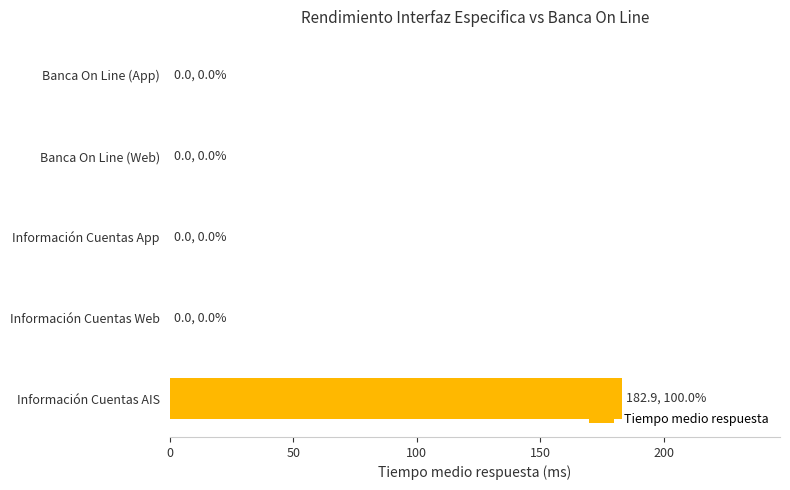

At which category does the chart reach its peak across all series?

Información Cuentas AIS